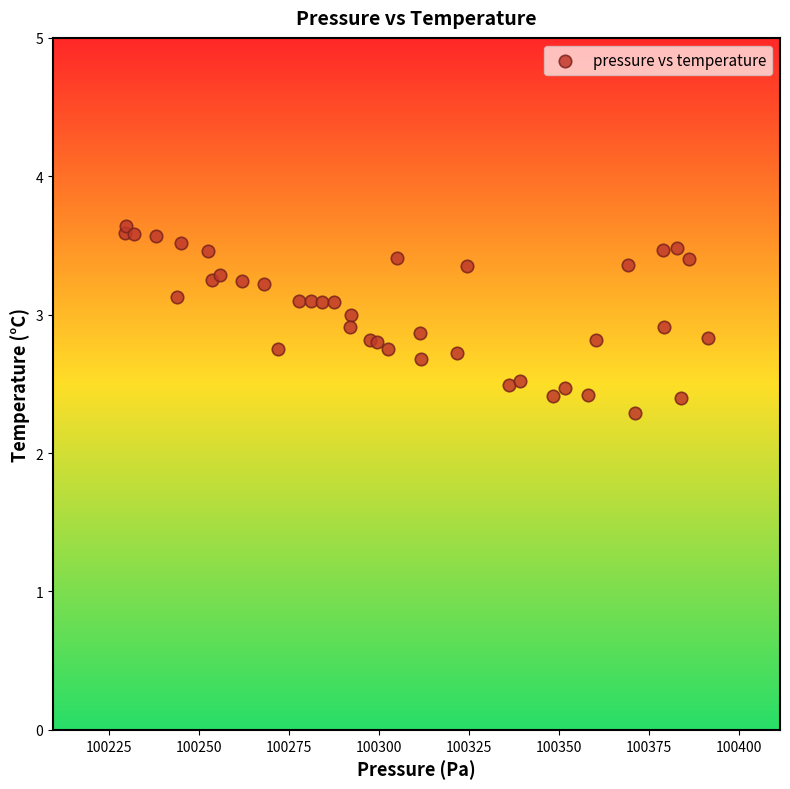

What is the range of X values (max minus min)?

162.0